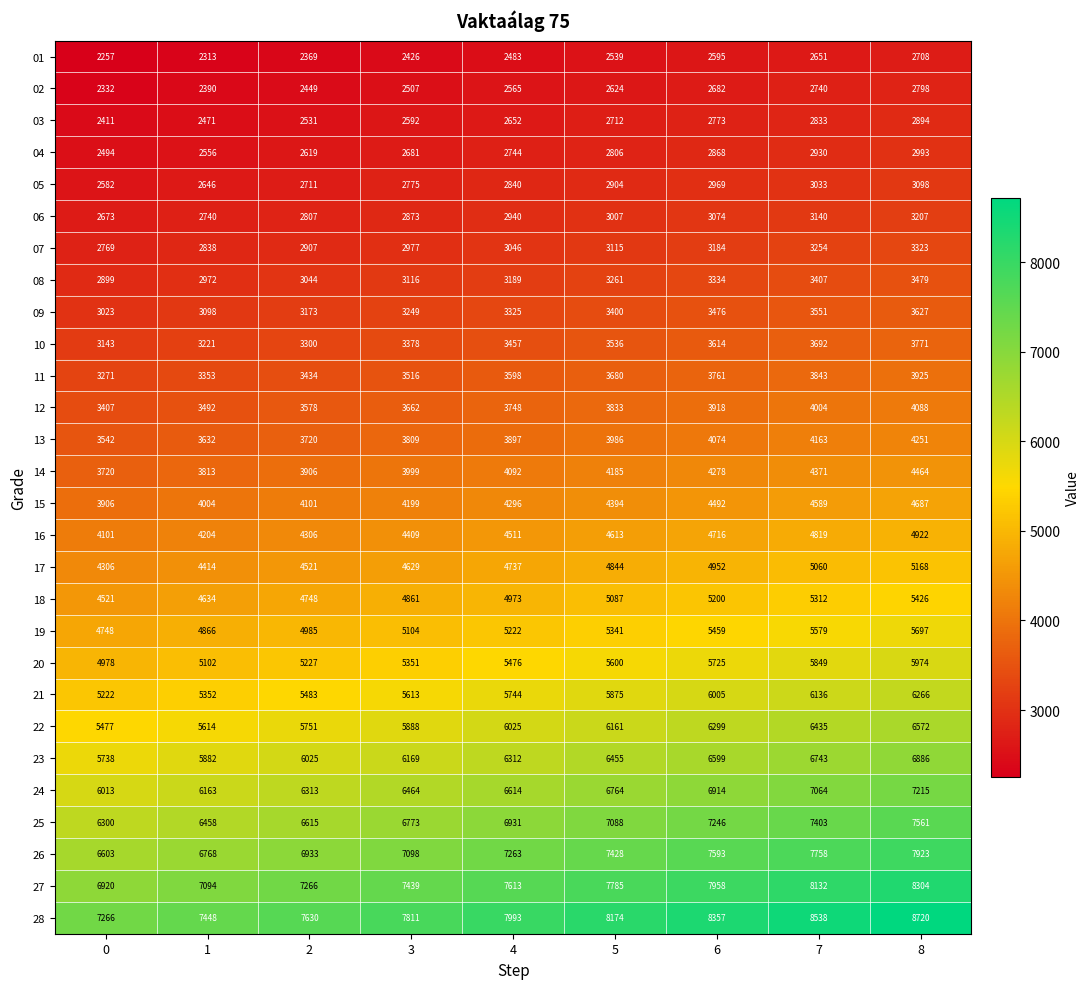

What is the spread (max minus min) of values at 3?

5385